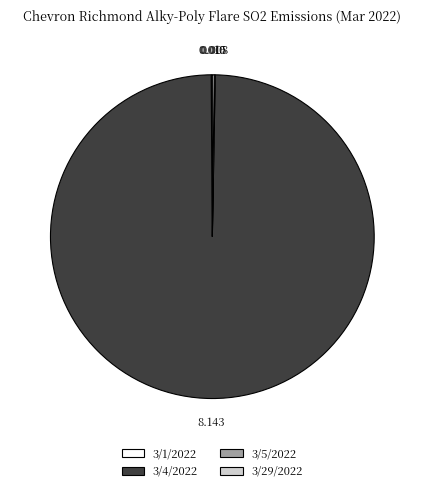

What is the largest slice in the pie chart?

3/4/2022